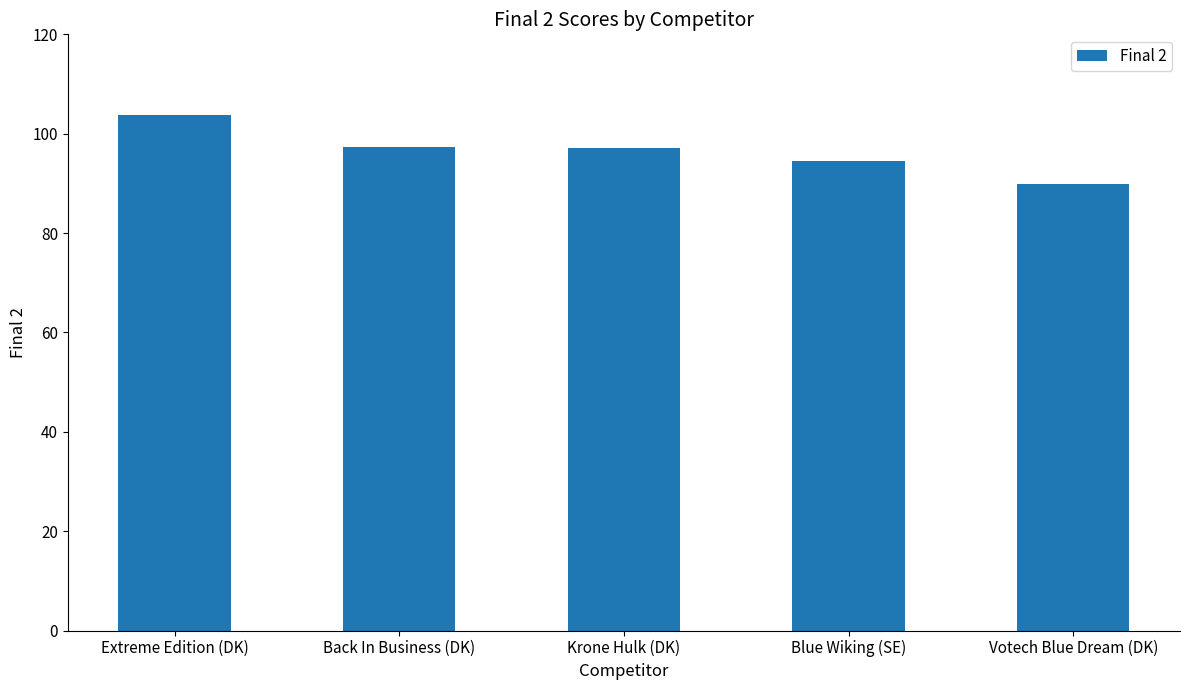

What position from the left is Krone Hulk (DK)?

3